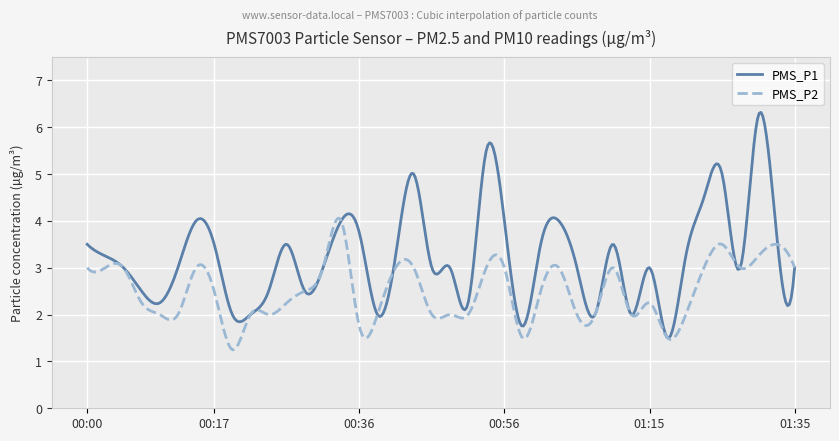

What is the minimum value for PMS_P1?

1.5